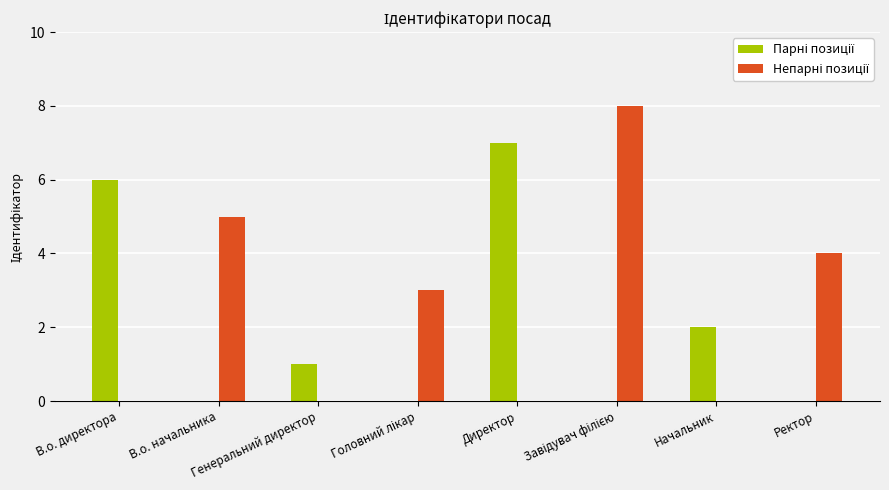

Count the number of data series in this chart.

2